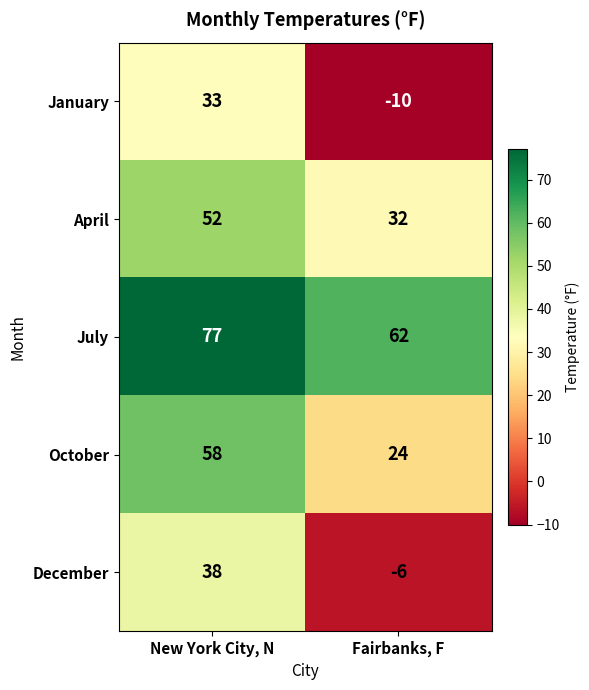

Is it true that October equals 10 at Fairbanks, F?

False